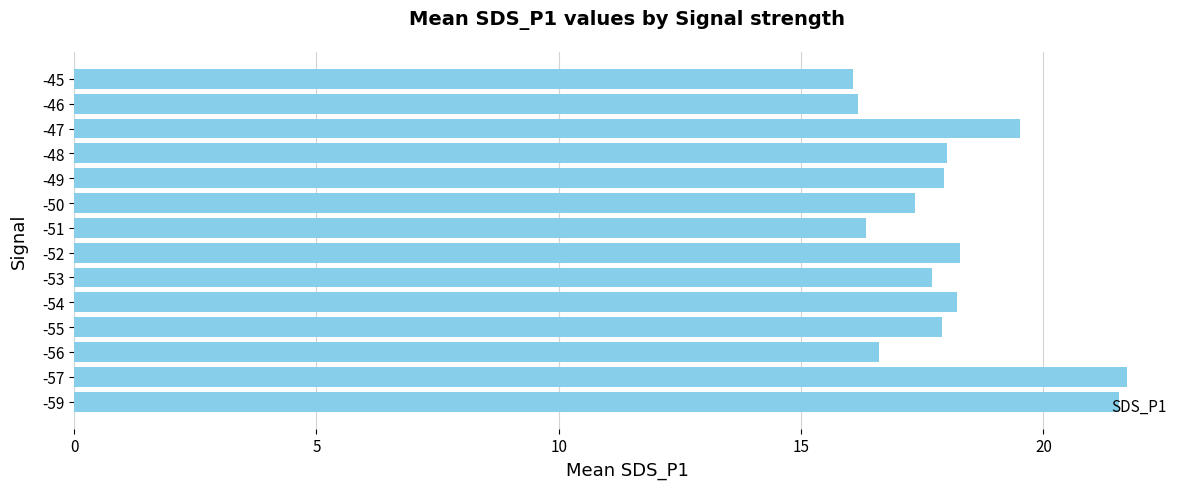

The chart shows a value of 18.3 at -52. True or false?

True